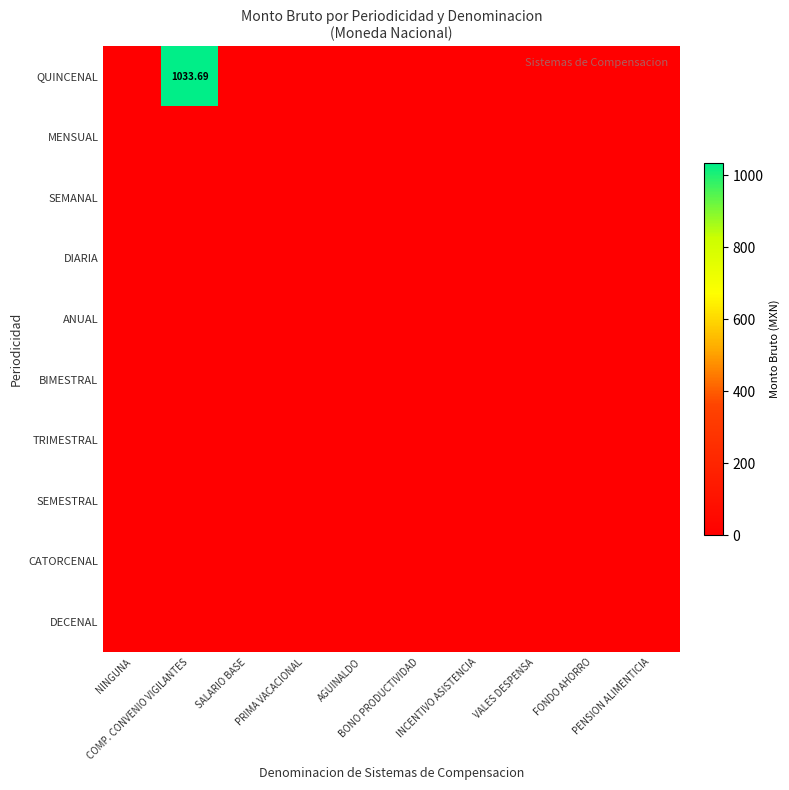

The SEMANAL series shows 0.0 at PRIMA VACACIONAL. True or false?

True